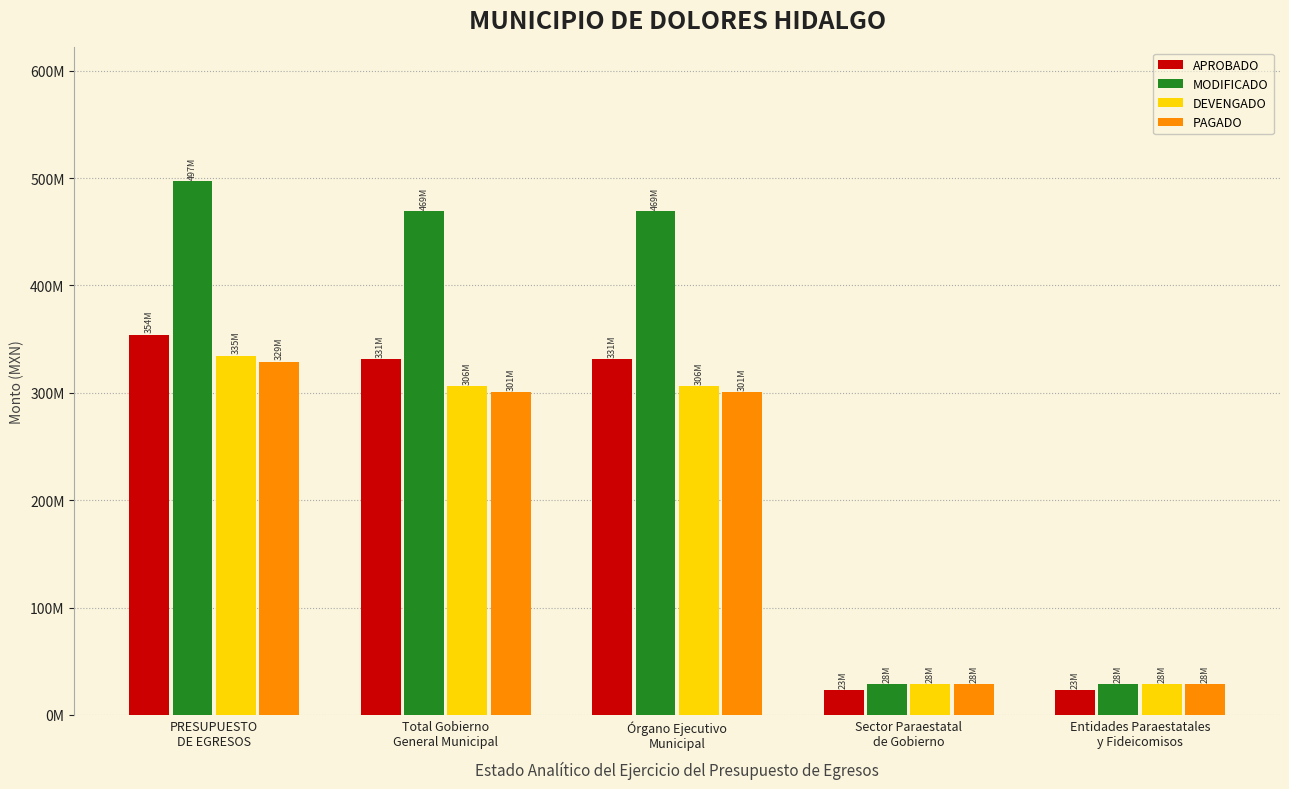

What position from the right is Órgano Ejecutivo
Municipal?

3